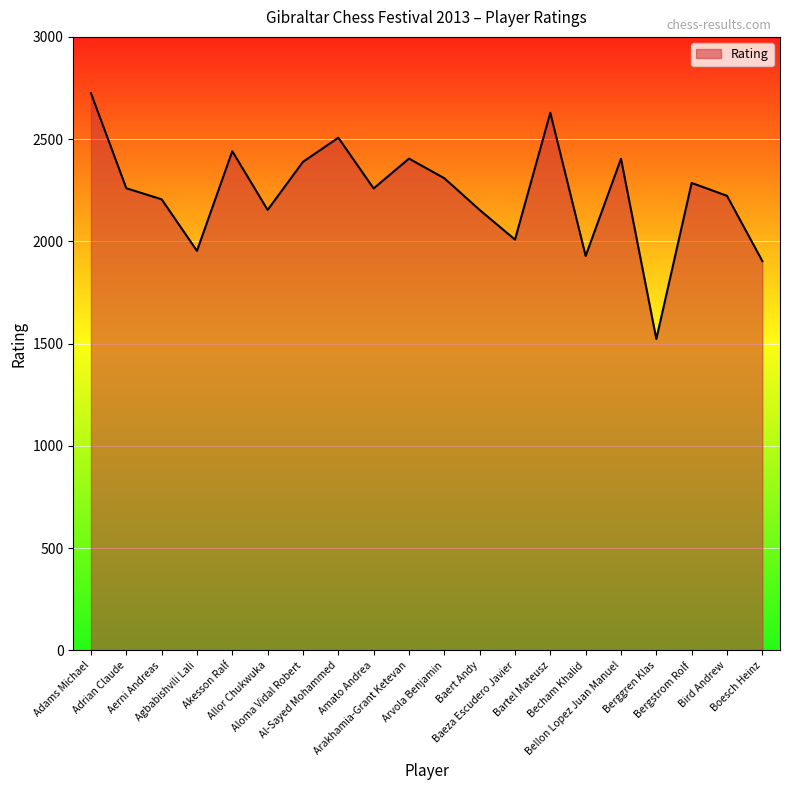

What is the average value?

2234